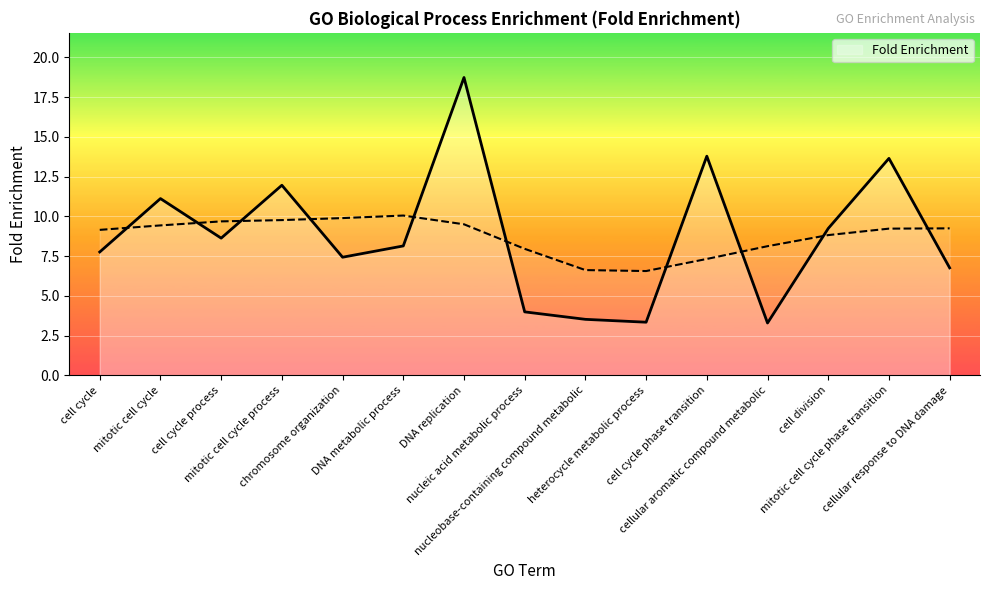

Count the number of categories in the chart.

15